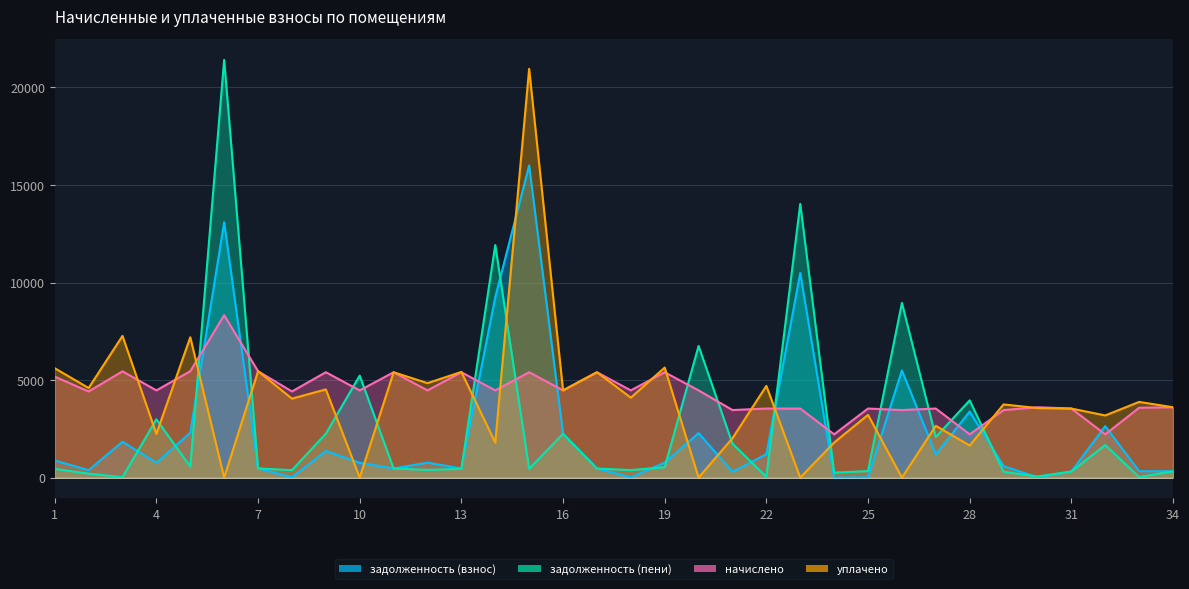

What is the value of the уплачено point at the 15th from the left?

20956.5